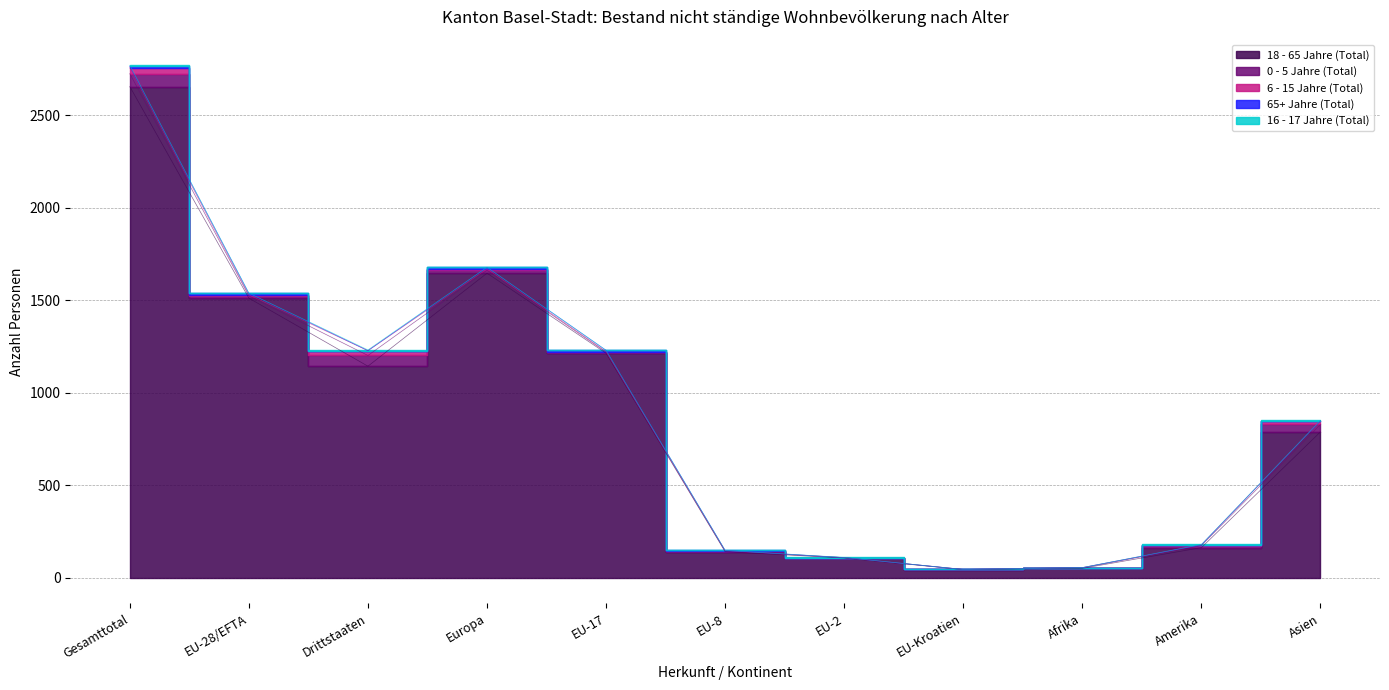

What is the maximum value shown in the chart?

2656